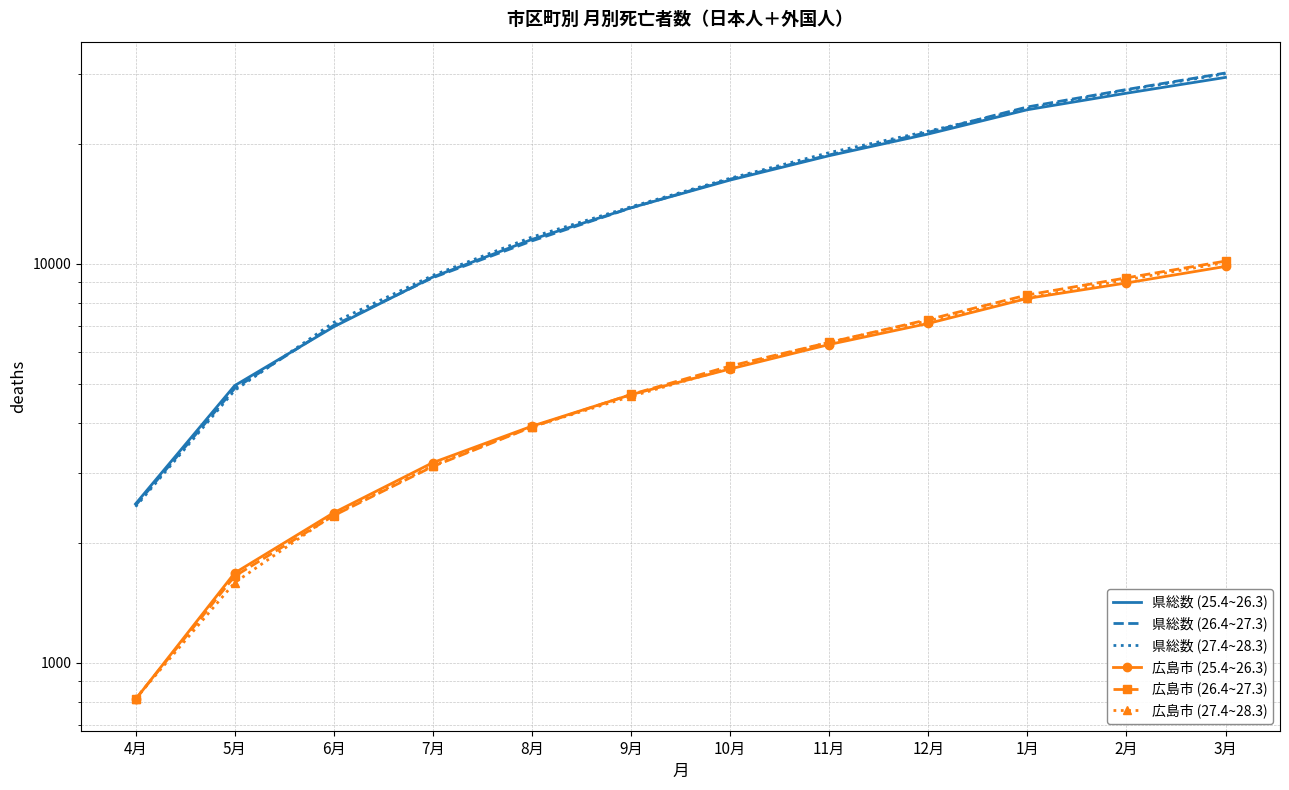

What is the average value of the 広島市 (25.4~26.3) series?

5210